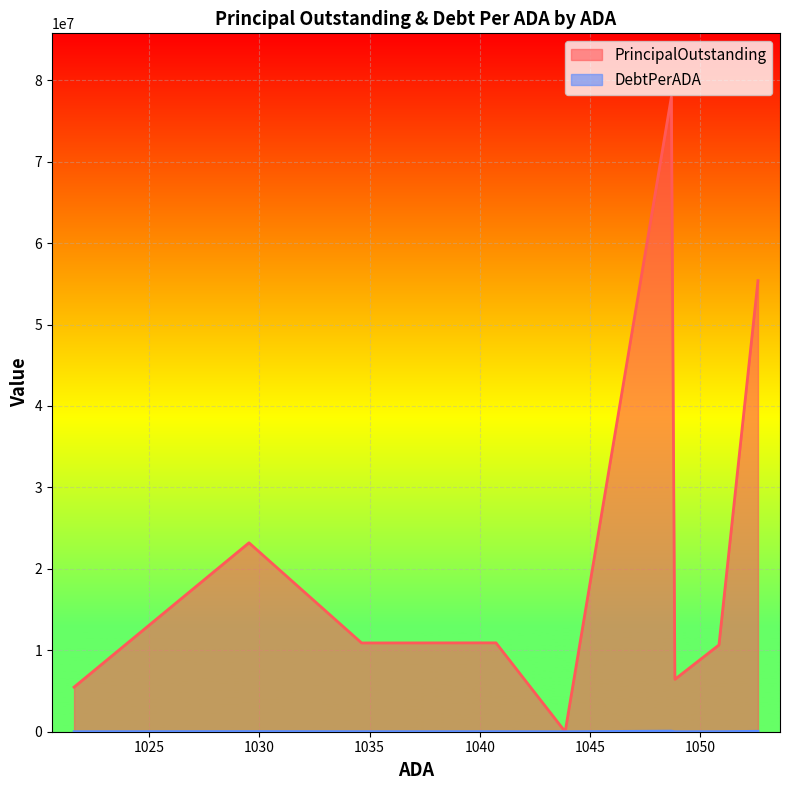

How many interior local peaks does the DebtPerADA series have?

2